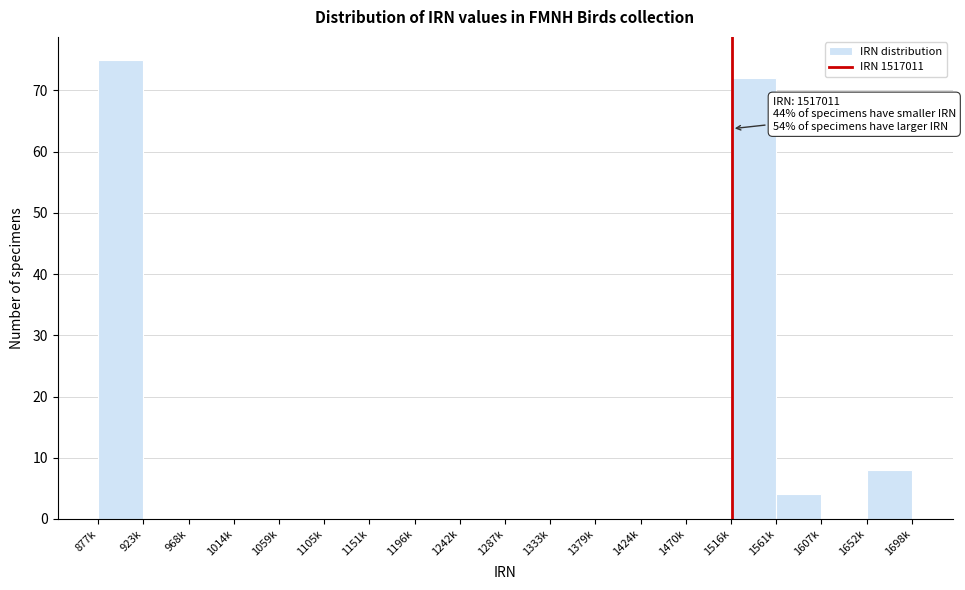

Reading left to right, extract all data points from this chart.

877k=75	923k=0	968k=0	1014k=0	1059k=0	1105k=0	1151k=0	1196k=0	1242k=0	1287k=0	1333k=0	1379k=0	1424k=0	1470k=0	1516k=72	1561k=4	1607k=0	1652k=8